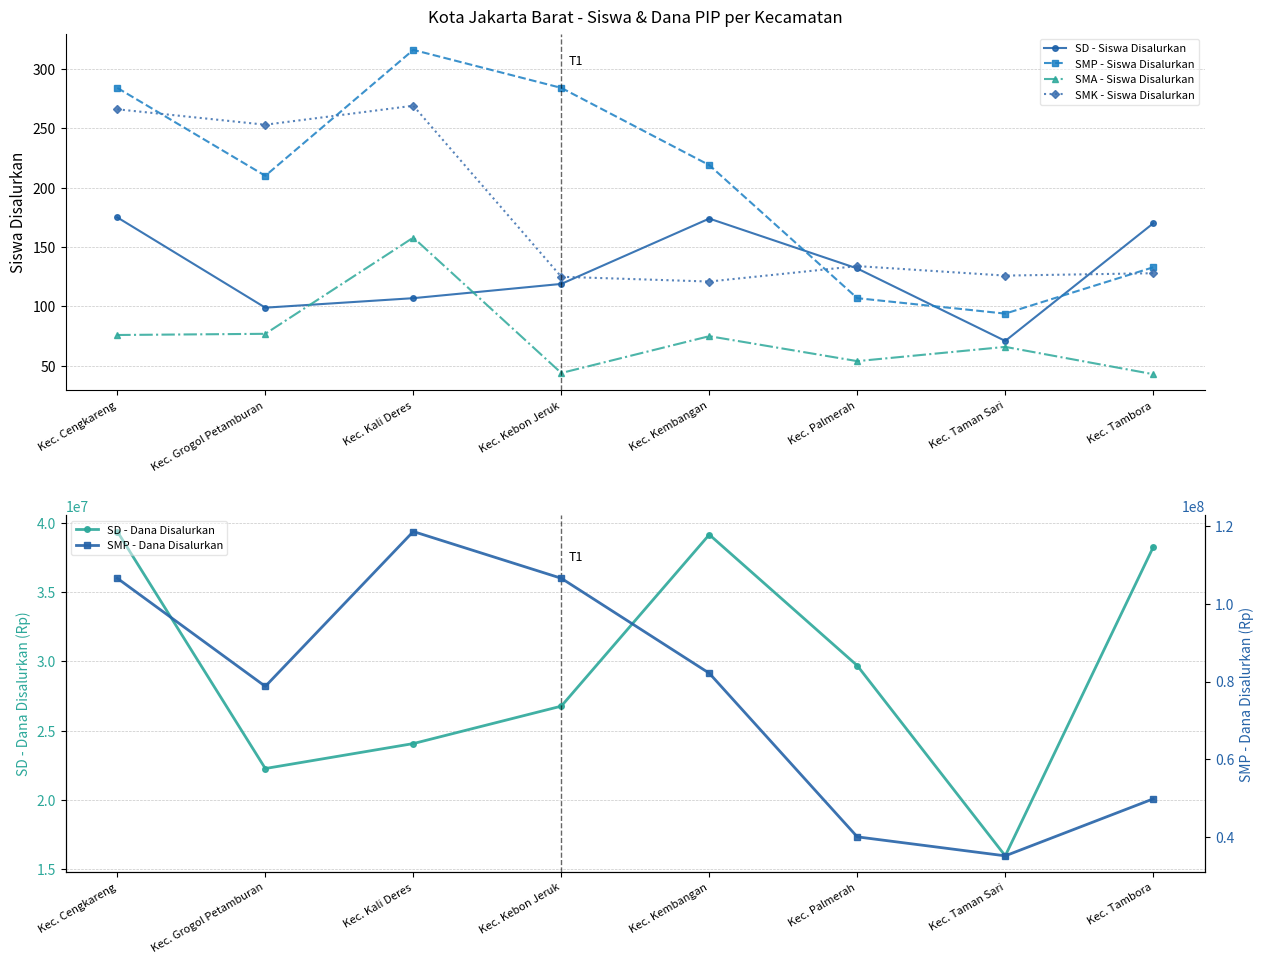

How many interior local peaks does the SMP - Siswa Disalurkan series have?

1